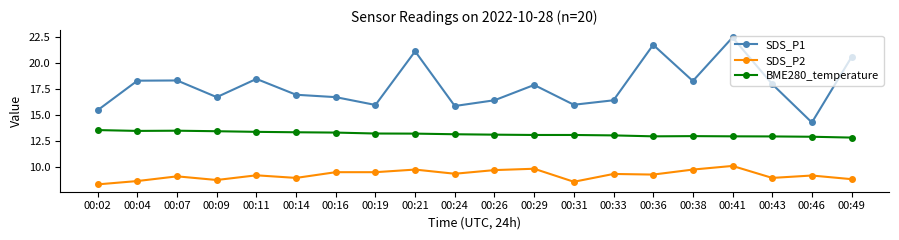

Rank the series by their average value, from highest to lowest.

SDS_P1, BME280_temperature, SDS_P2